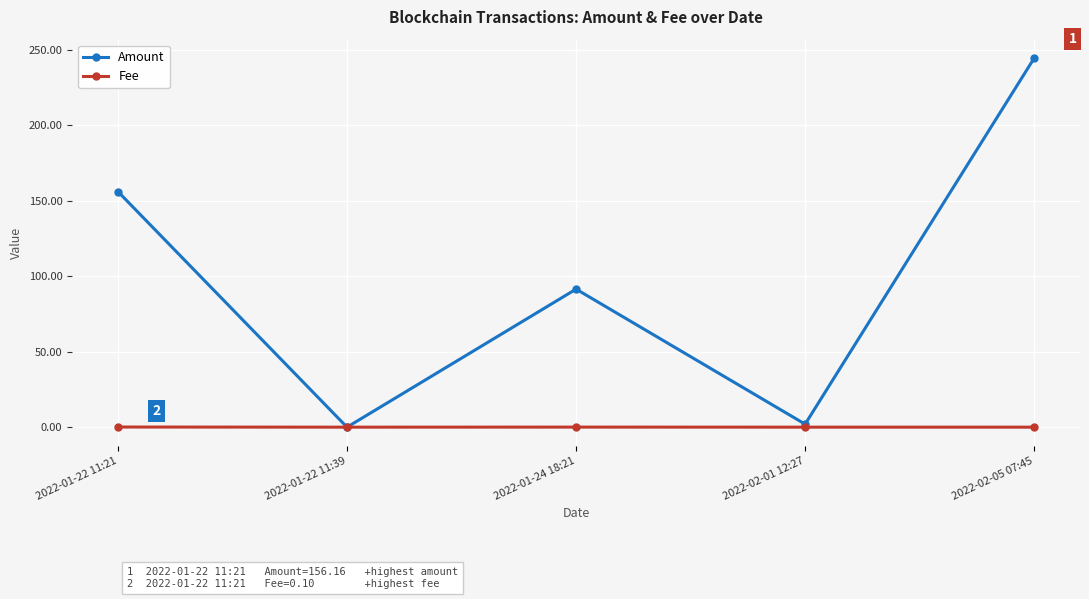

At how many categories does at least one series exceed 160?

1